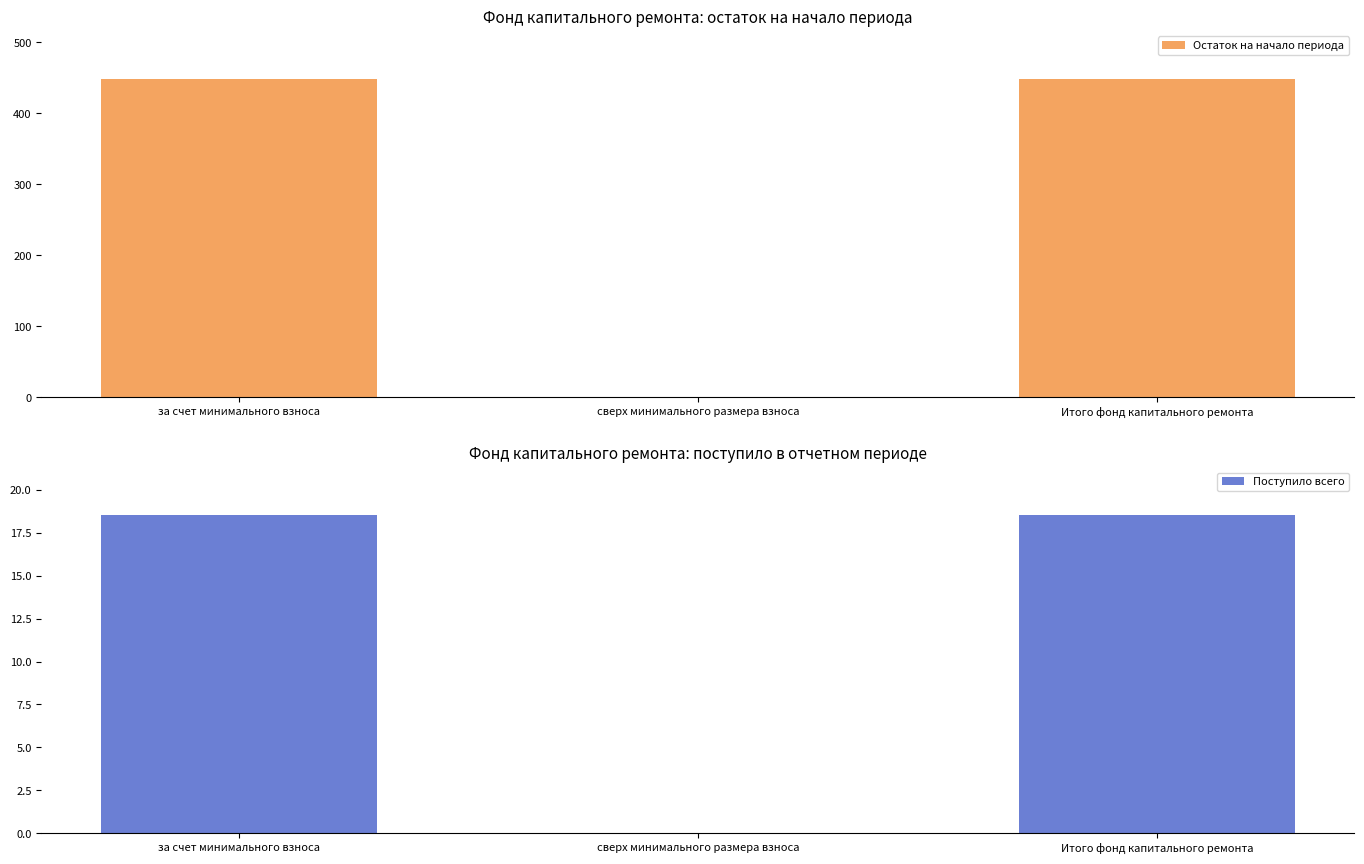

What is the greatest value displayed?

448.9